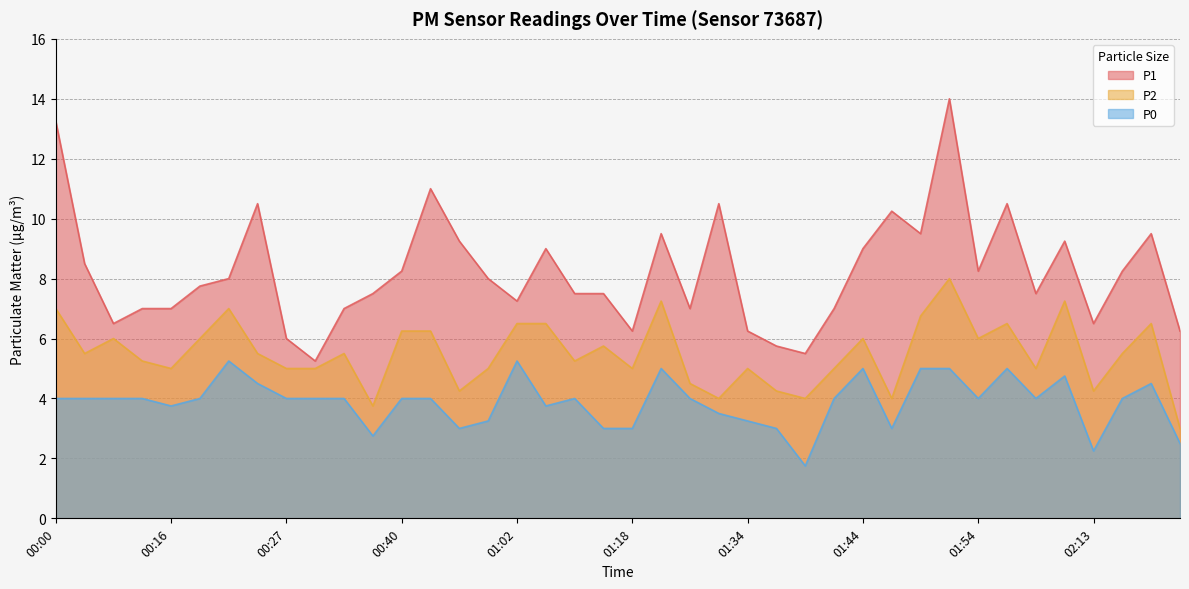

What is the value of the P2 point at the 9th from the left?

5.0